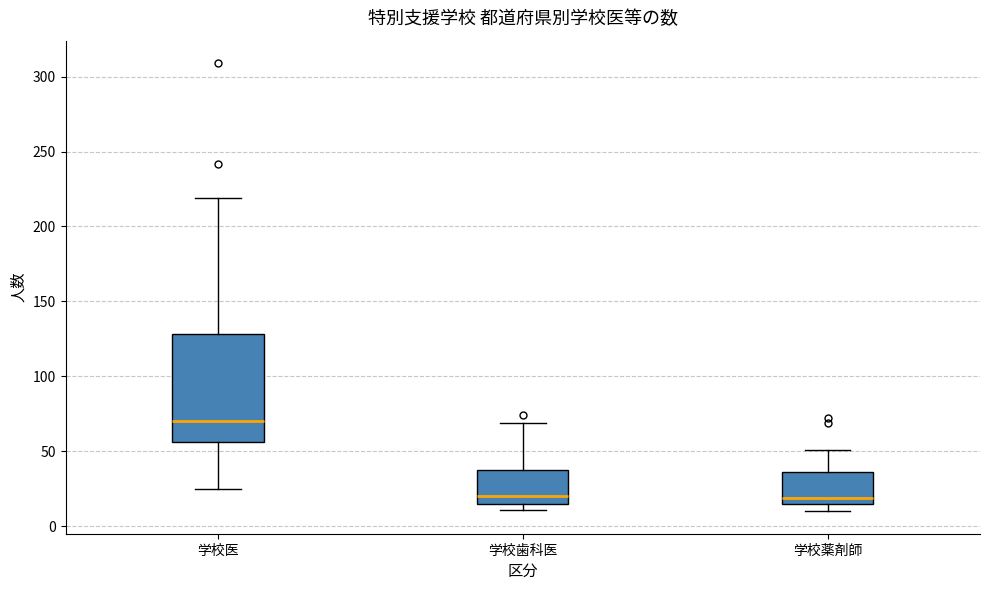

Where is the lower edge of the box for 学校薬剤師 on the y-axis? The values are not printed on the chart, so give them approximately, as read against the axis.

15